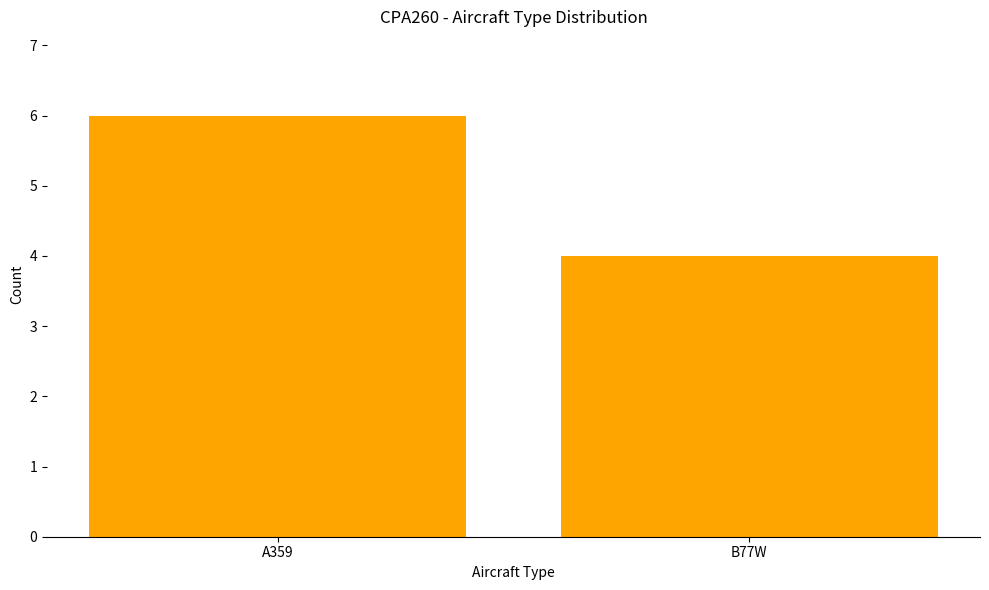

Does the chart contain stacked bars?

No